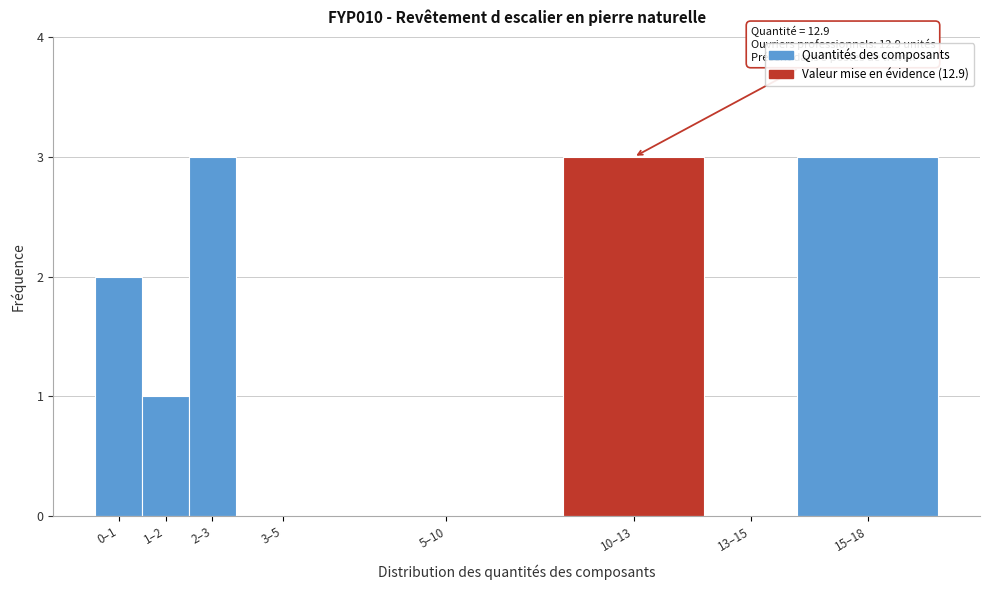

Reading left to right, transcribe all the data shown in this chart.

0–1=2	1–2=1	2–3=3	3–5=0	5–10=0	10–13=3	13–15=0	15–18=3